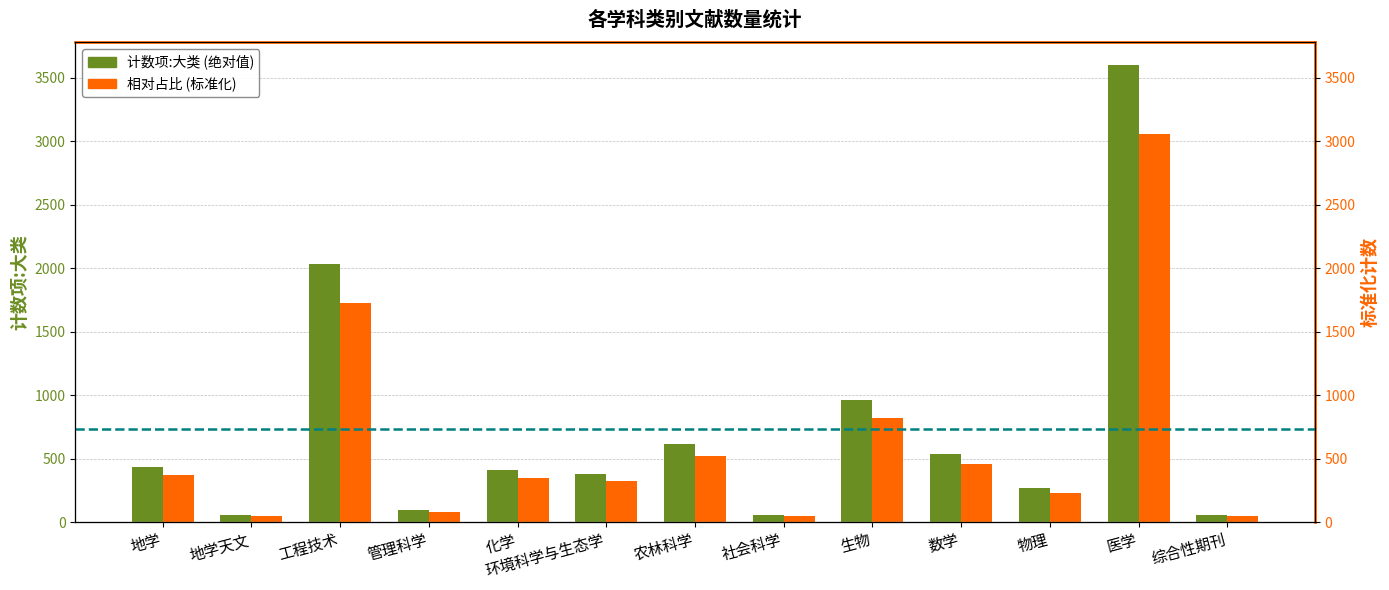

Rank the series by their maximum value, from lowest to highest.

相对占比 (标准化), 计数项:大类 (绝对值)